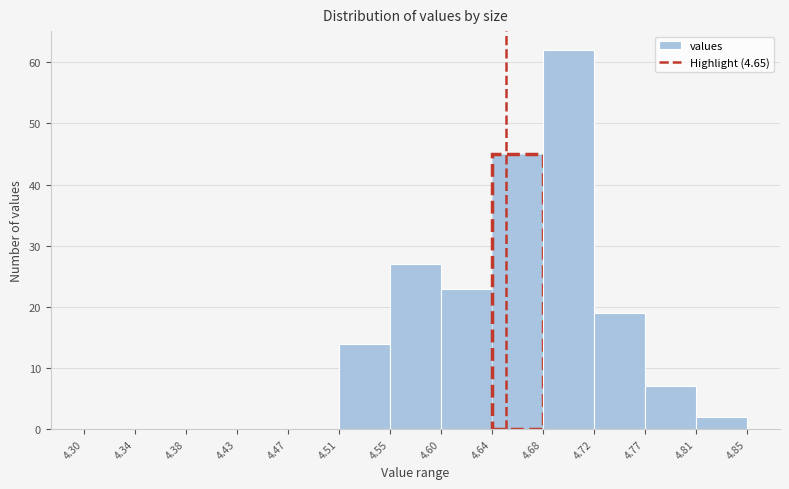

Over which range of the x-axis is the bar tallest?

4.68 to 4.72